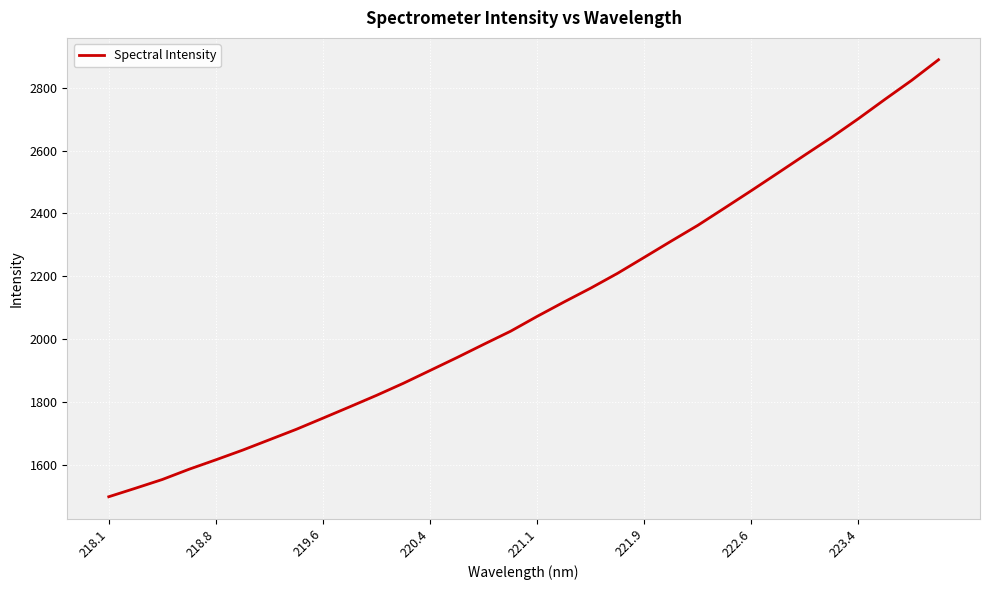

Reading left to right, extract all data points from this chart.

1497.6	1524.8	1552.6	1585.3	1615.3	1646.2	1679.3	1712.4	1748.1	1784.2	1820.7	1859.0	1899.9	1940.8	1983.0	2024.6	2072.2	2117.8	2162.1	2209.1	2260.1	2311.5	2362.0	2417.0	2472.4	2528.8	2585.7	2642.0	2701.3	2763.3	2823.9	2889.2